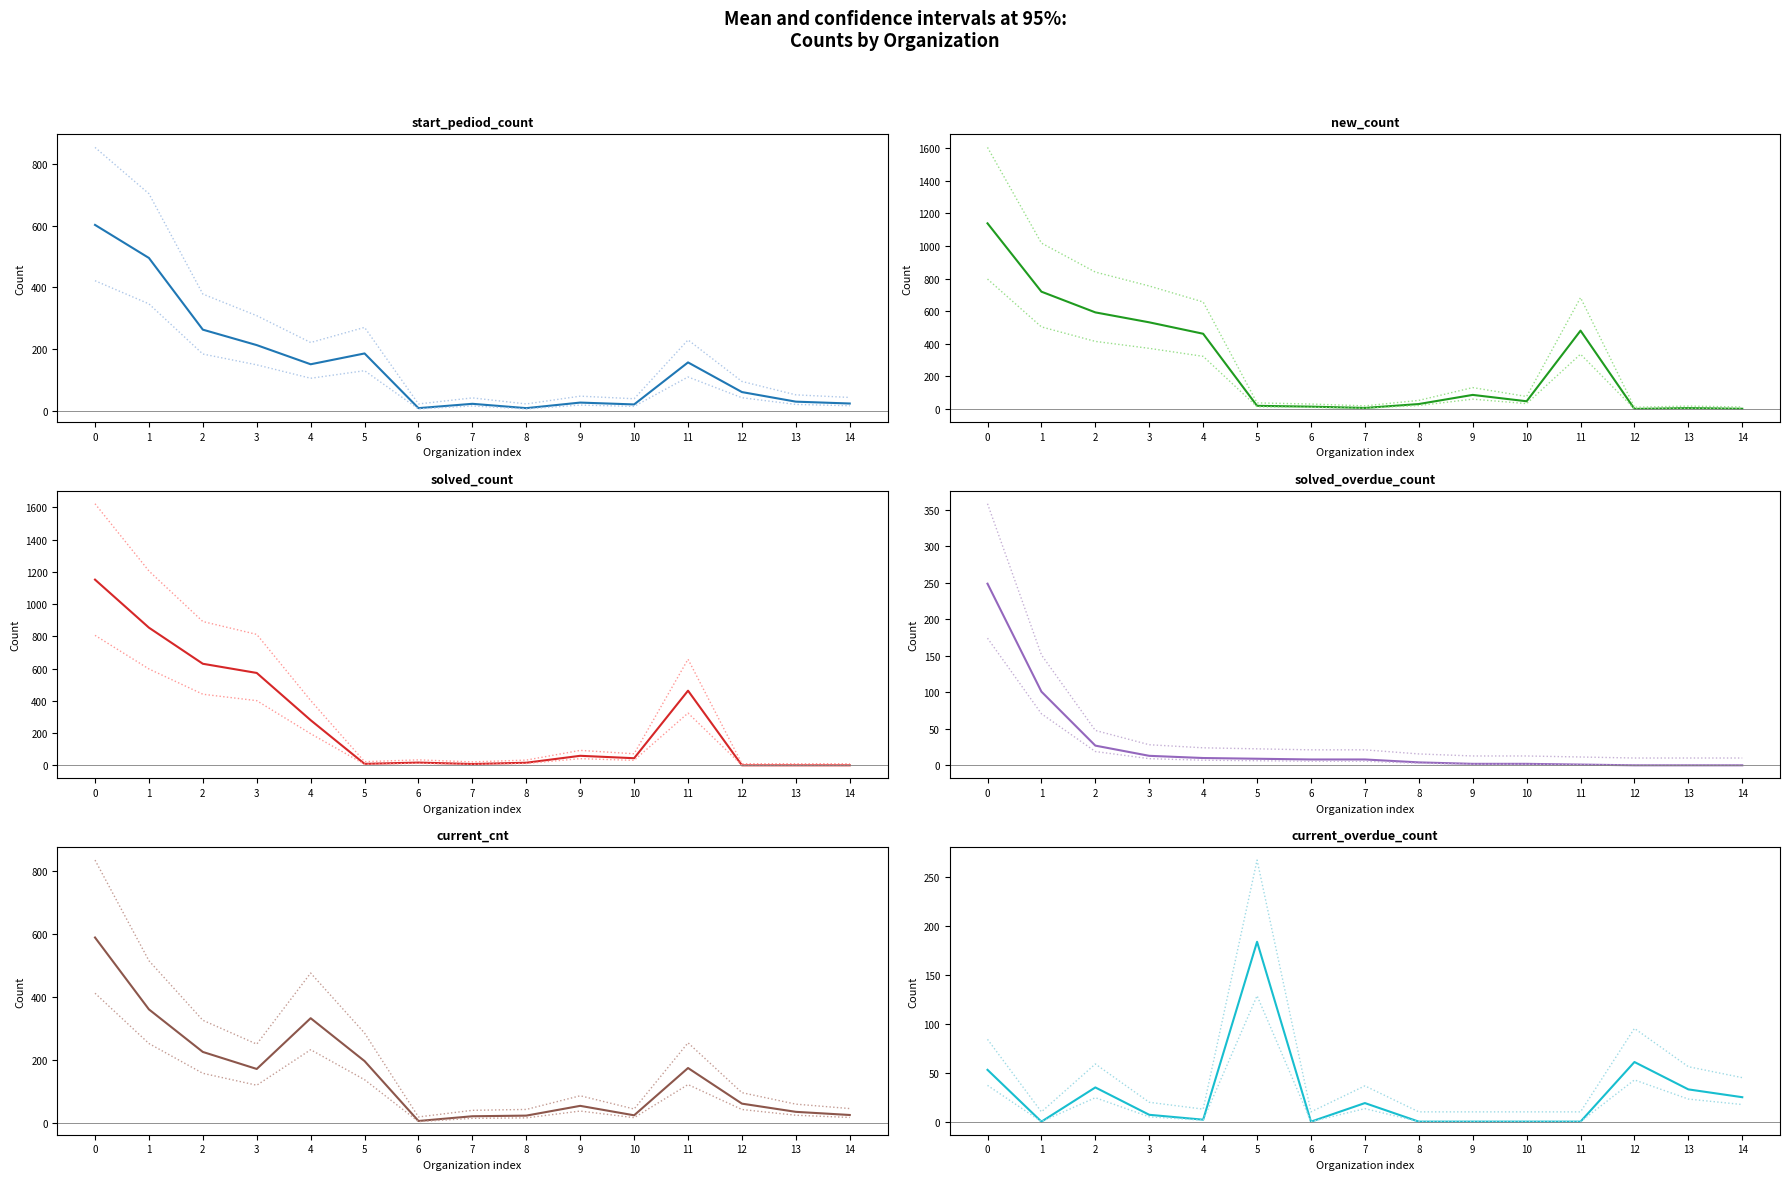

Rank the series by their maximum value, from lowest to highest.

current_overdue_count, solved_overdue_count, current_cnt, start_pediod_count, solved_count, new_count